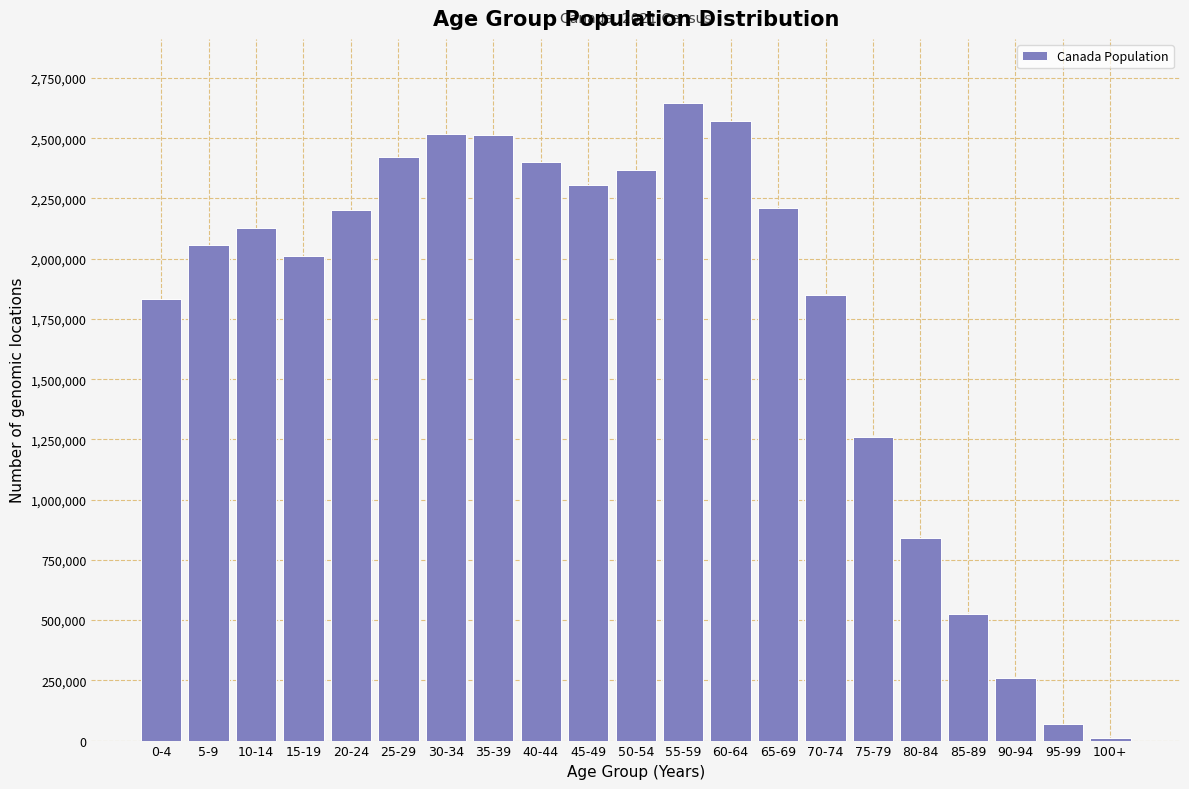

Where is the data nearest to the value 1328432?

75-79